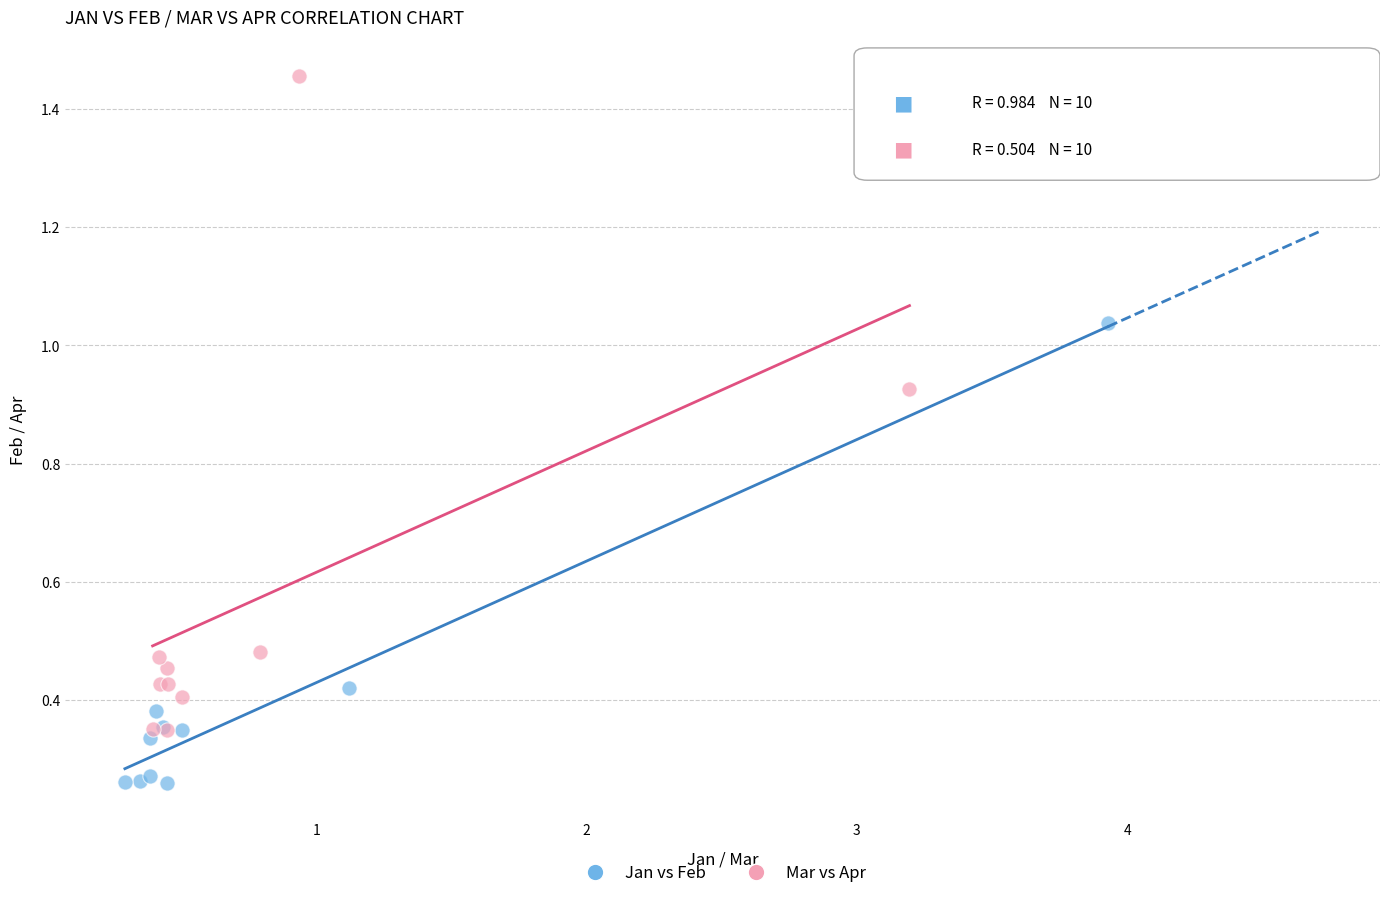

Which series contains the highest Y value?

Mar vs Apr